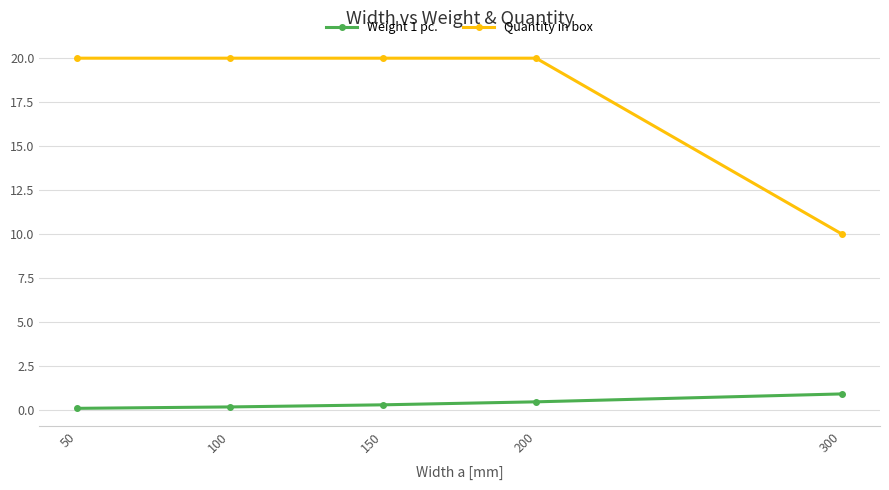

List the series in order of their overall mean, lowest first.

Weight 1 pc., Quantity in box